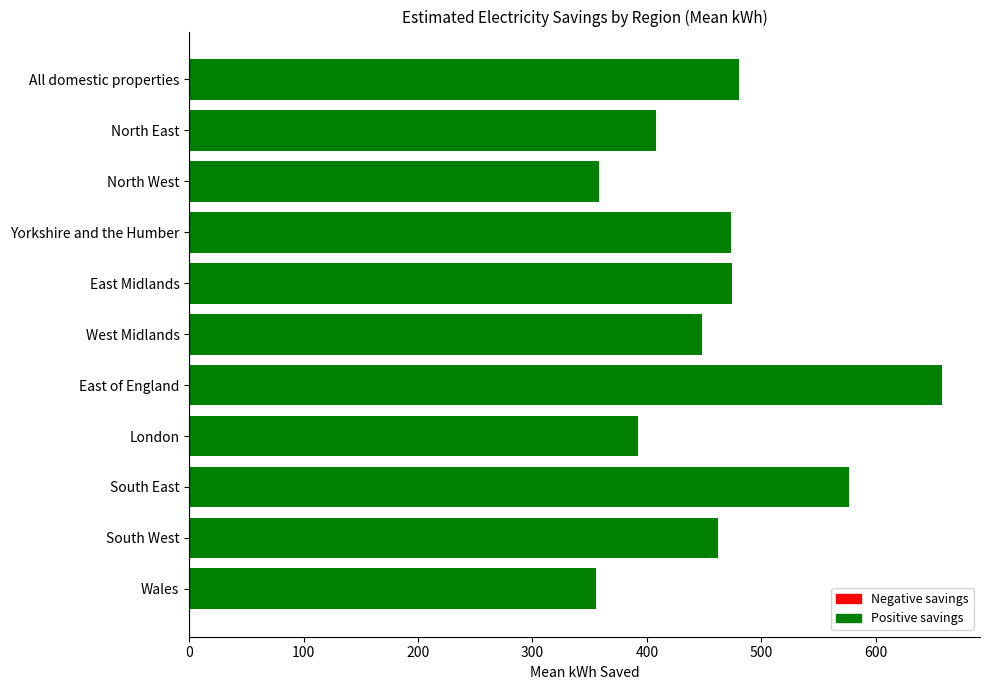

Is it true that the value at South East is 576.8?

True